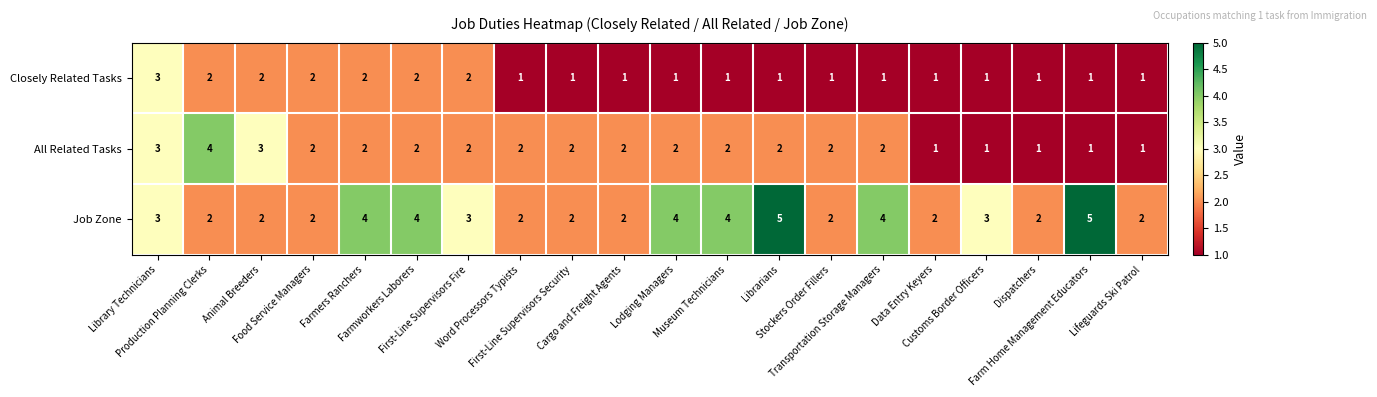

What is the difference between the maximum and minimum values in the Job Zone series?

3